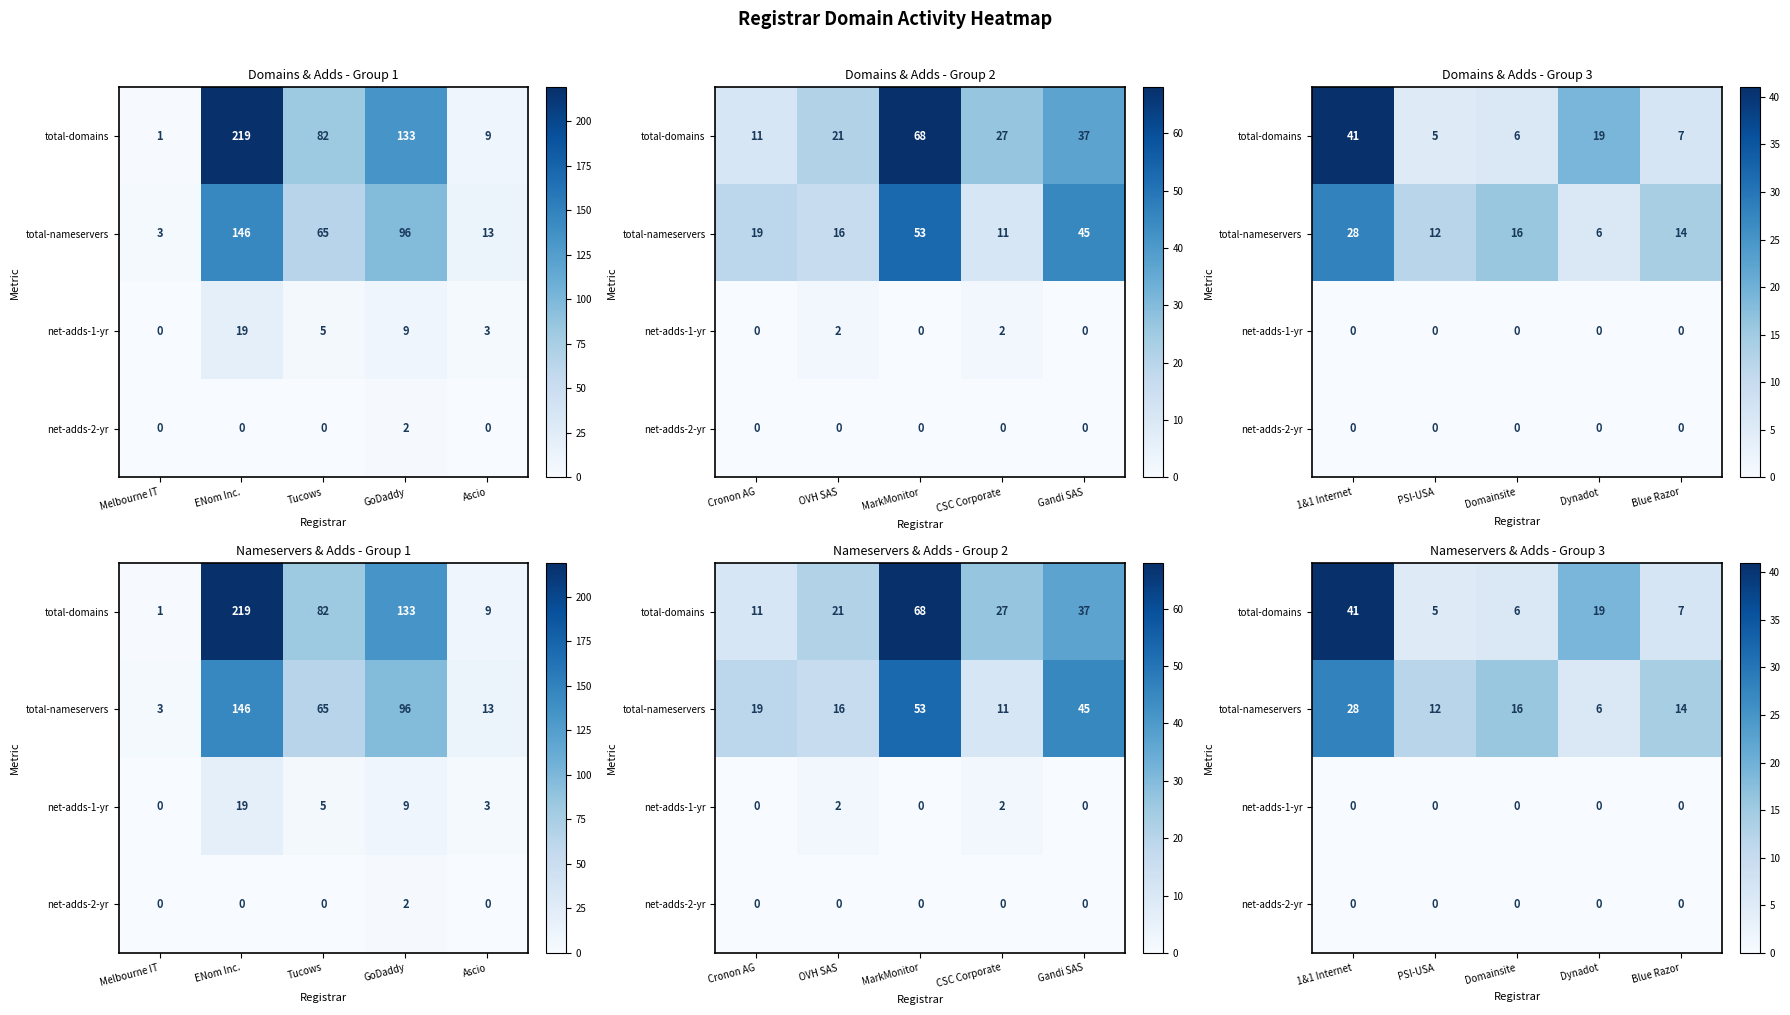

Is the value of net-adds-2-yr at Dynadot greater than the value of net-adds-1-yr at Dynadot?

No